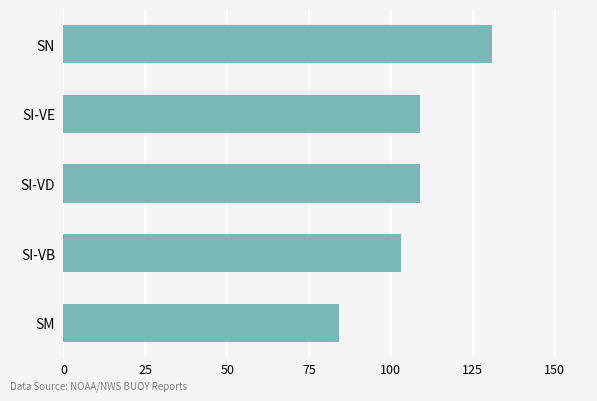

What is the average value?

107